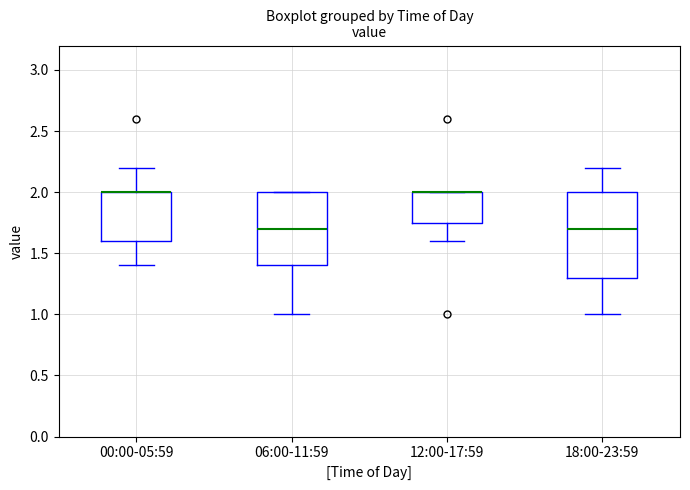

Comparing the boxes themselves (not the whiskers), which one is the tallest?

18:00-23:59